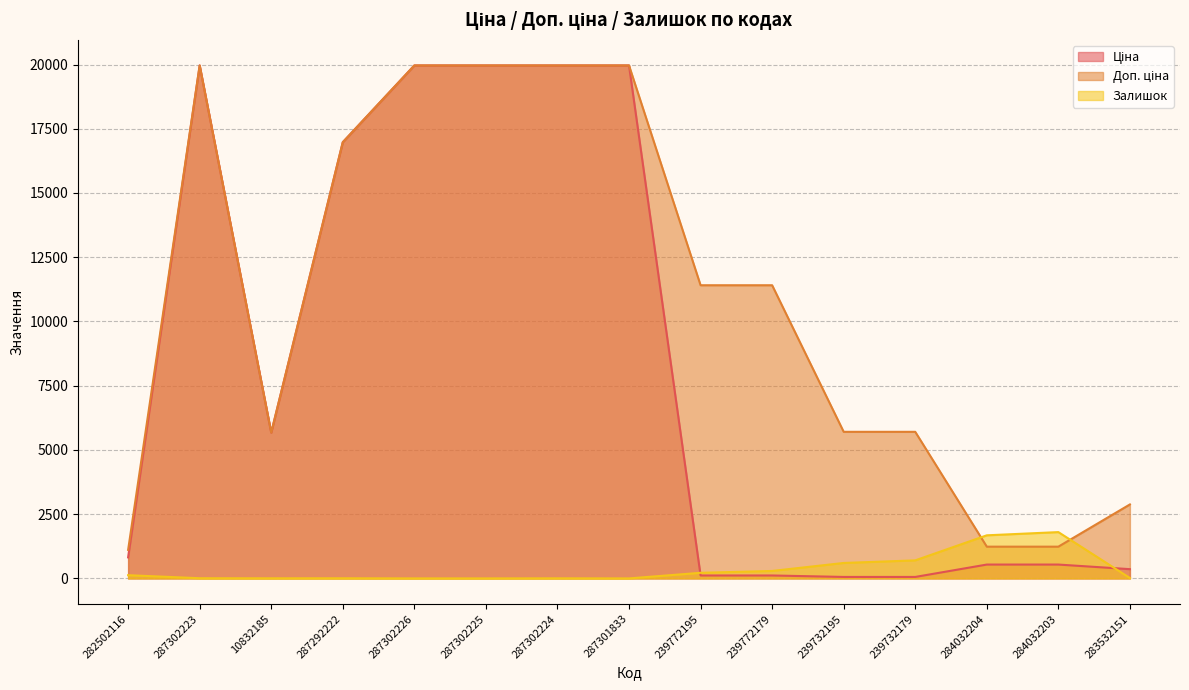

Reading left to right, transcribe all the data shown in this chart.

Ціна: 282502116=818.5	287302223=19964.2	10832185=5673.8	287292222=16976.3	287302226=19964.2	287302225=19964.2	287302224=19964.2	287301833=19964.2	239772195=114.1	239772179=114.1	239732195=57.0	239732179=57.0	284032204=539.0	284032203=539.0	283532151=359.9
Доп. ціна: 282502116=1109.2	287302223=19964.2	10832185=5673.8	287292222=16976.3	287302226=19964.2	287302225=19964.2	287302224=19964.2	287301833=19964.2	239772195=11410.0	239772179=11410.0	239732195=5705.0	239732179=5705.0	284032204=1235.4	284032203=1235.4	283532151=2878.8
Залишок: 282502116=125.0	287302223=7.0	10832185=4.0	287292222=5.0	287302226=0.0	287302225=0.0	287302224=3.0	287301833=0.0	239772195=218.0	239772179=290.0	239732195=601.0	239732179=702.0	284032204=1677.0	284032203=1802.0	283532151=15.0